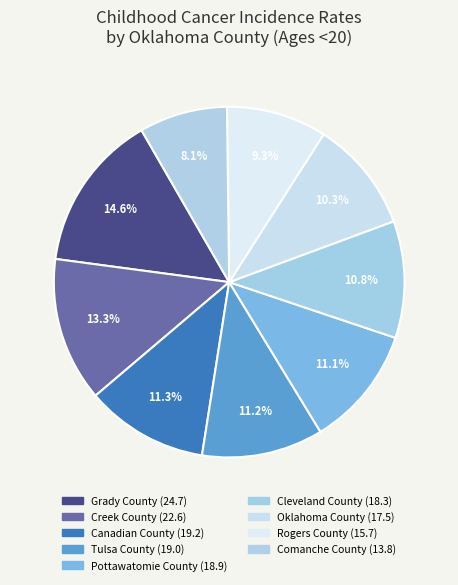

Is there a majority slice in this chart?

No